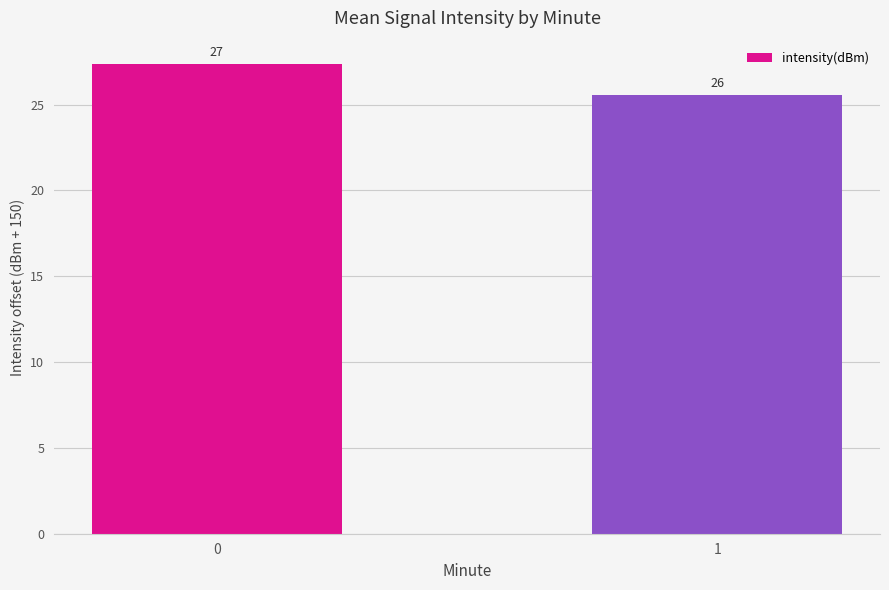

What is the sum of all values?

52.9